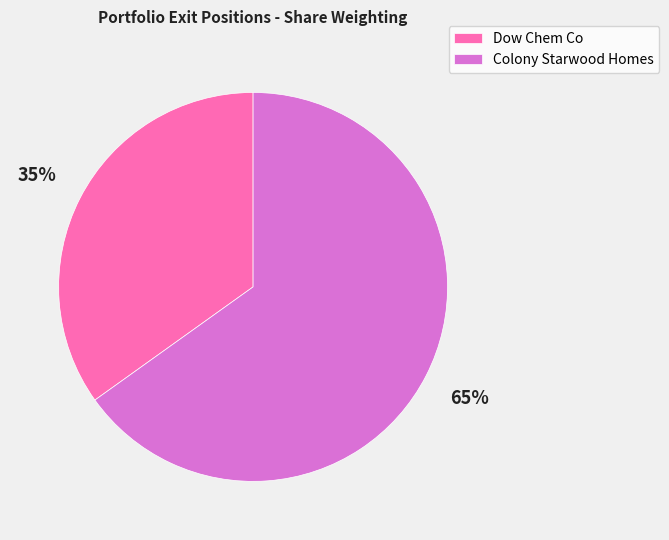

True or false: Dow Chem Co accounts for 35% of the total.

True